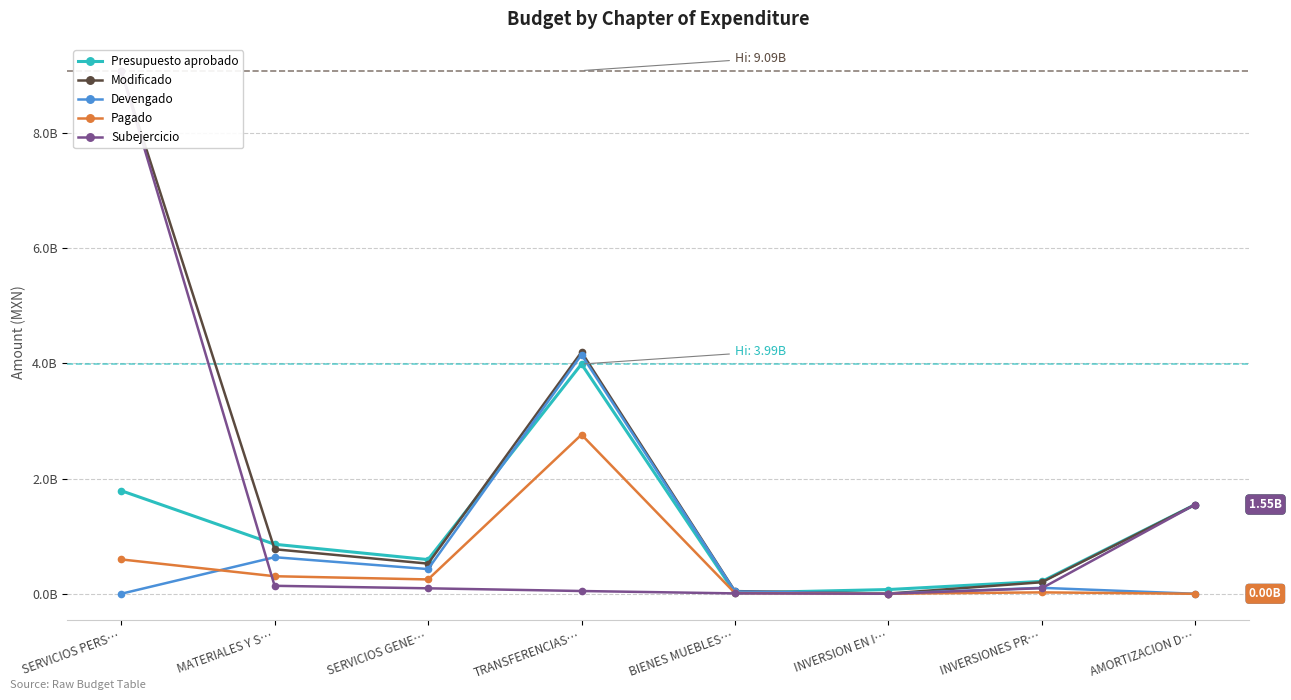

True or false: Devengado has a value of 11253.5 at SERVICIOS PERS….

False